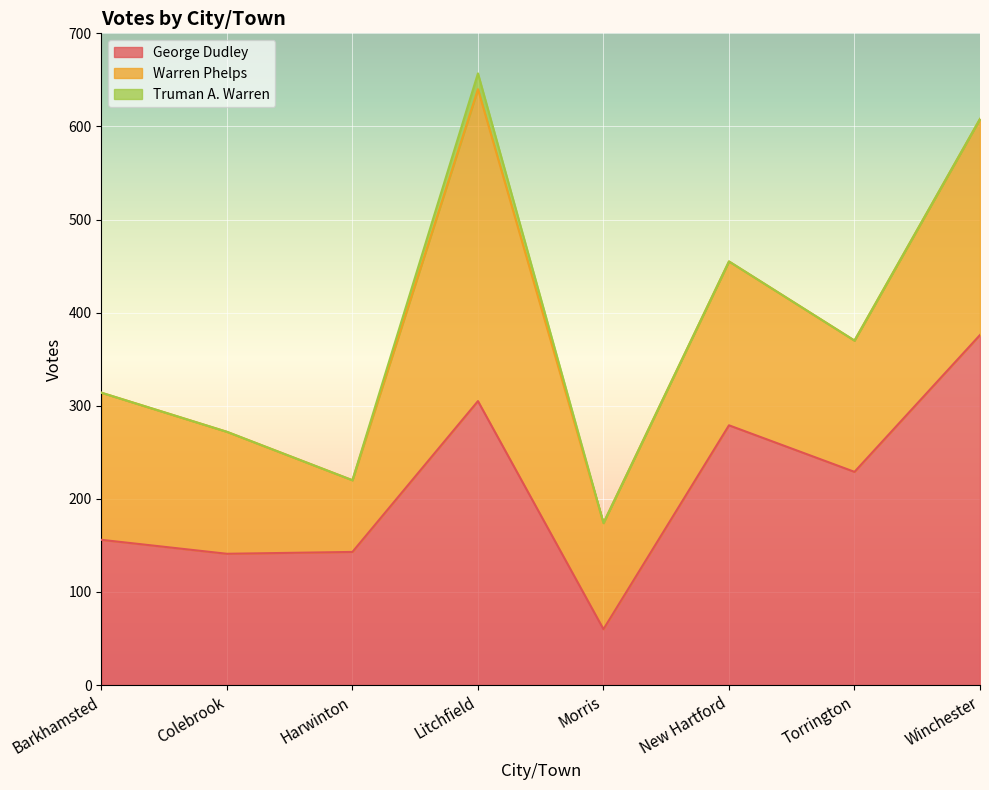

The Warren Phelps series shows 595 at Litchfield. True or false?

False